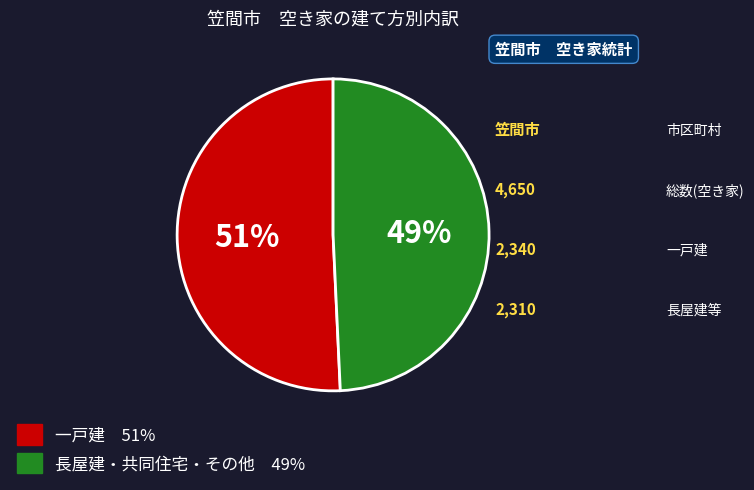

To the nearest percent, what is the average slice percentage?

50%